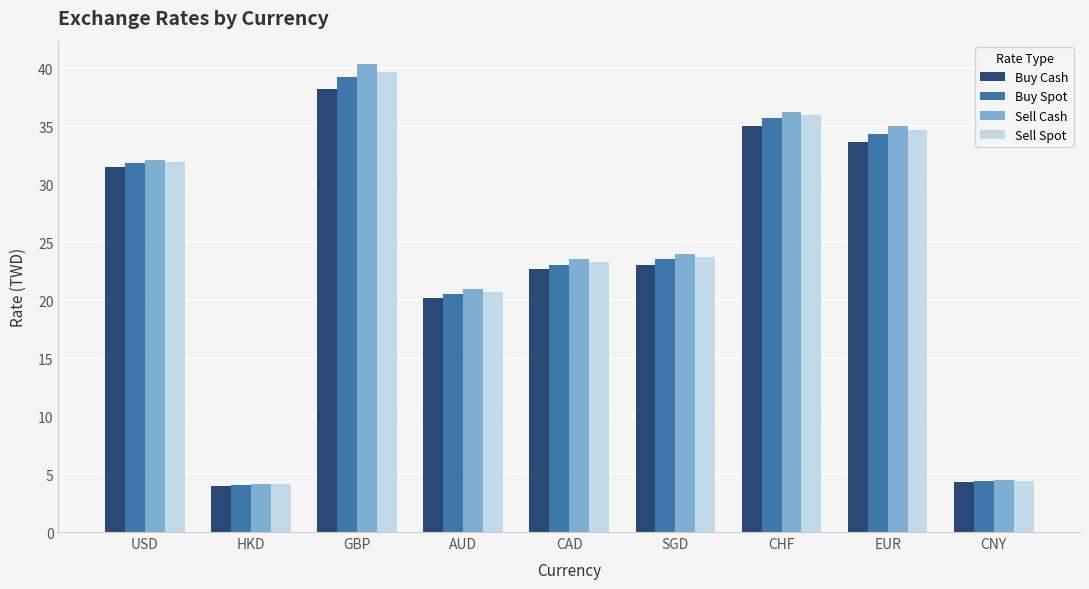

Which label corresponds to the largest value in the chart?

GBP